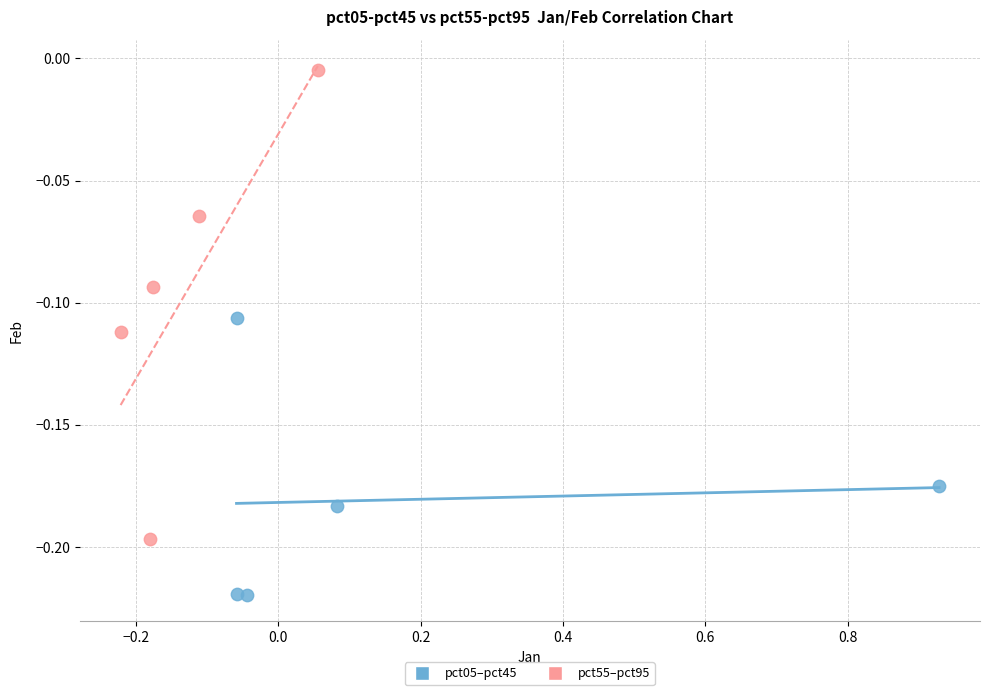

Which series reaches the minimum Y coordinate?

pct05–pct45